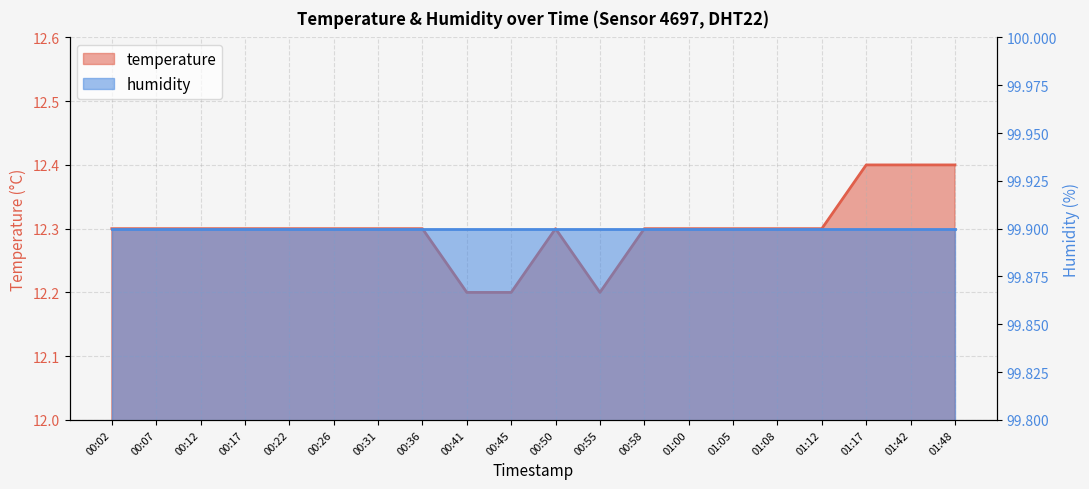

Which has a higher value, 00:50 or 00:55?

00:50